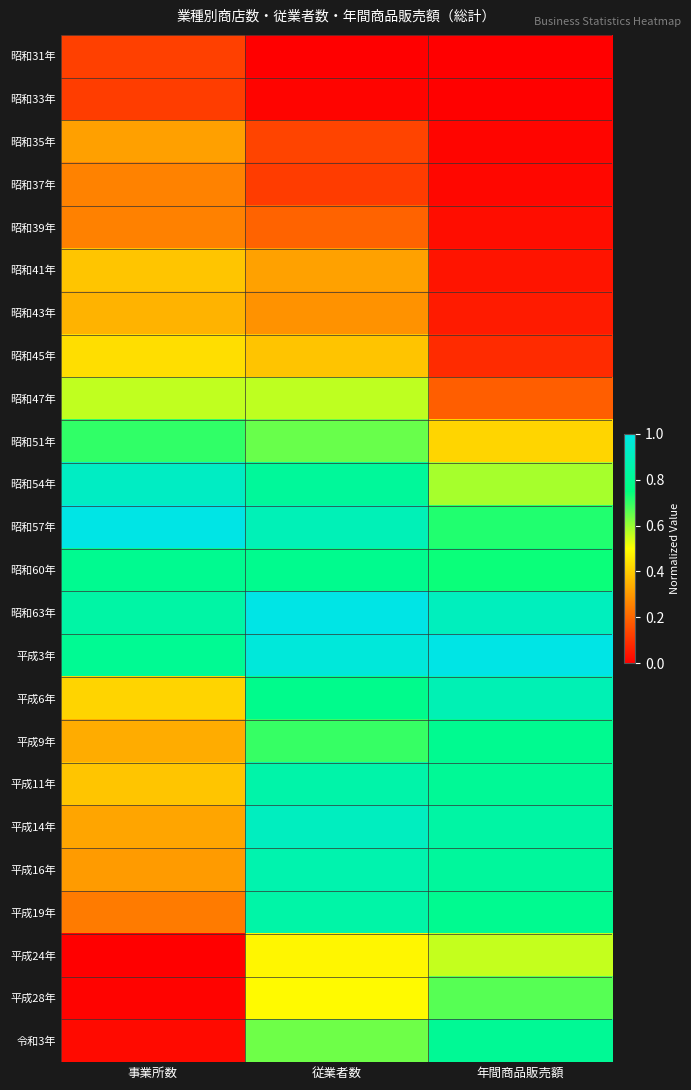

What is the total value across all series at 年間商品販売額?

11.8